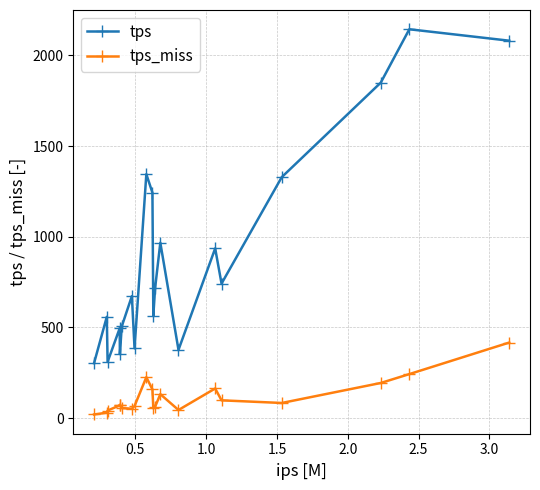

List the series in order of their overall mean, highest first.

tps, tps_miss